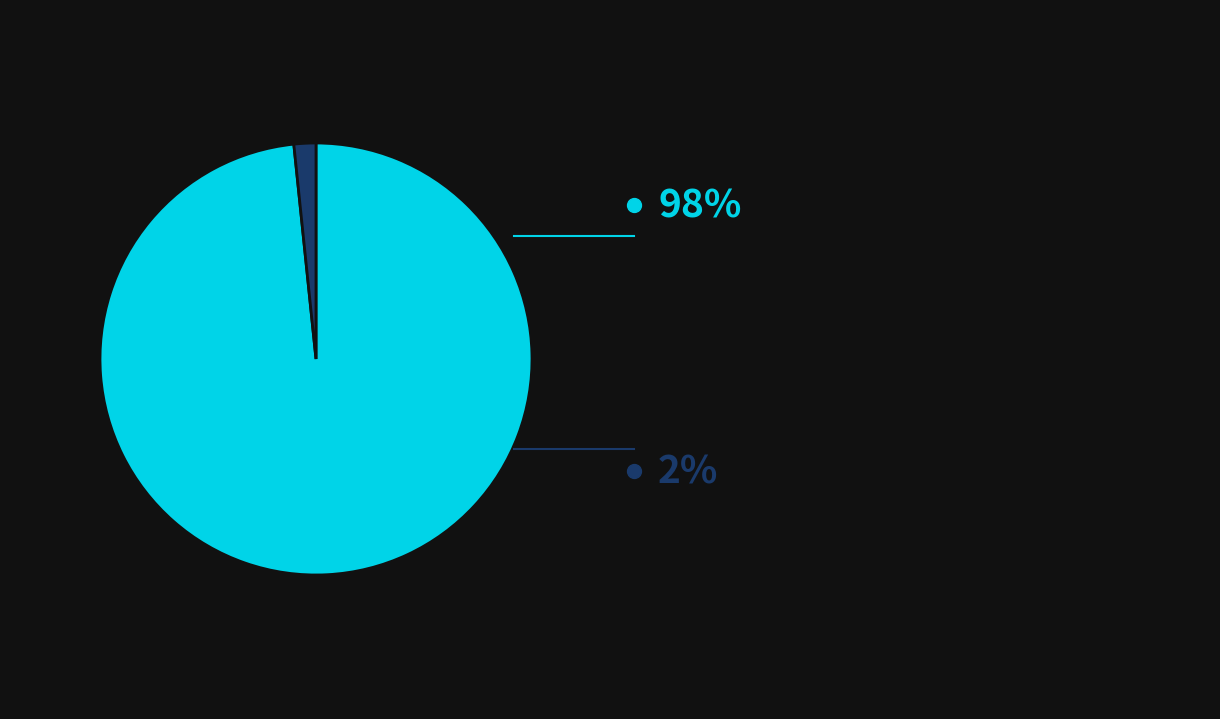

Is there a majority slice in this chart?

Yes